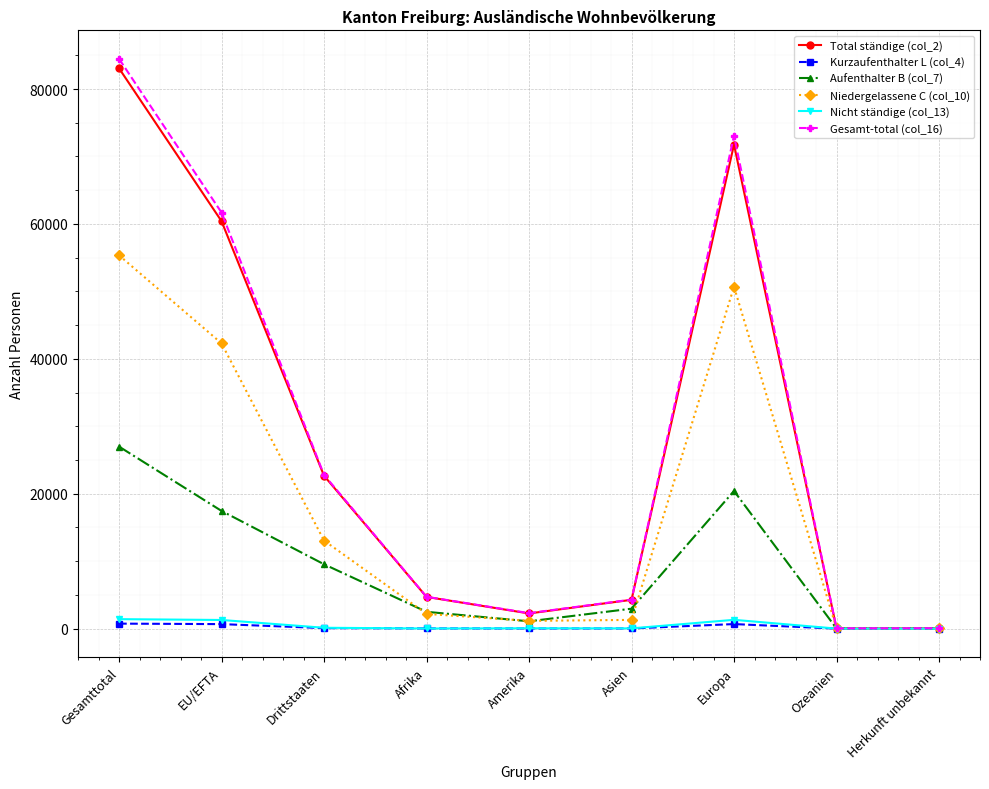

How many distinct data groups are displayed?

6